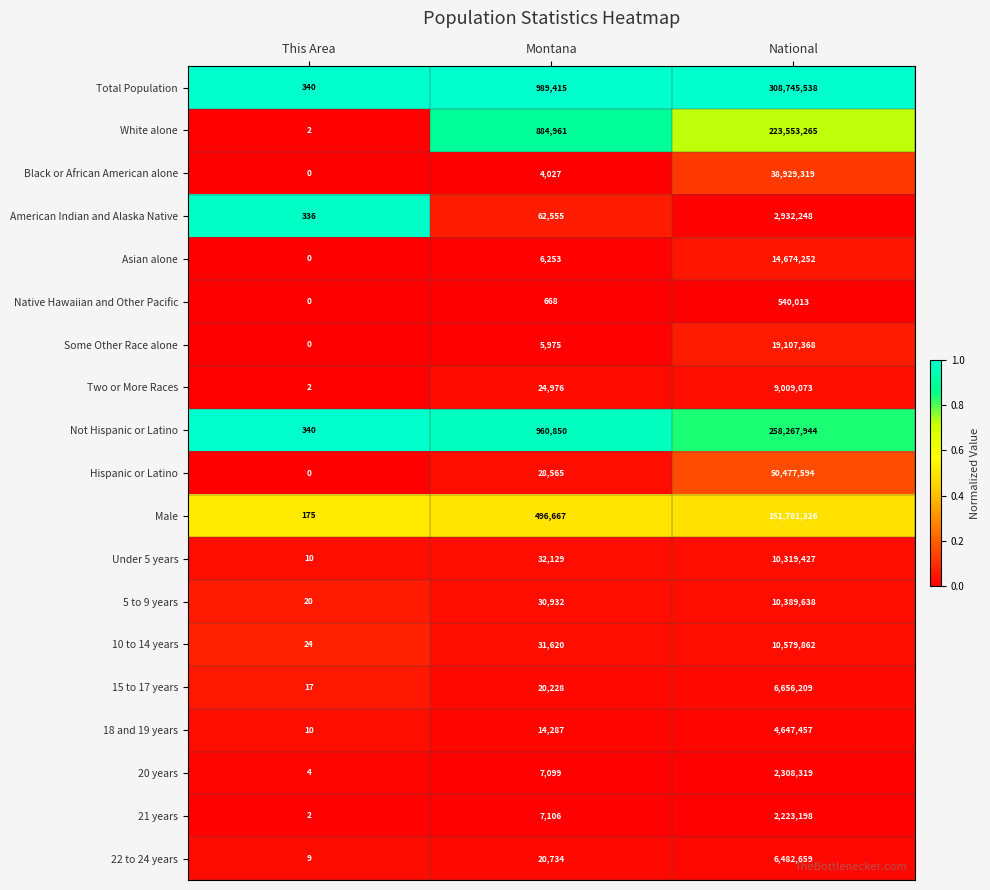

The value of Black or African American alone at National is 16621209. True or false?

False